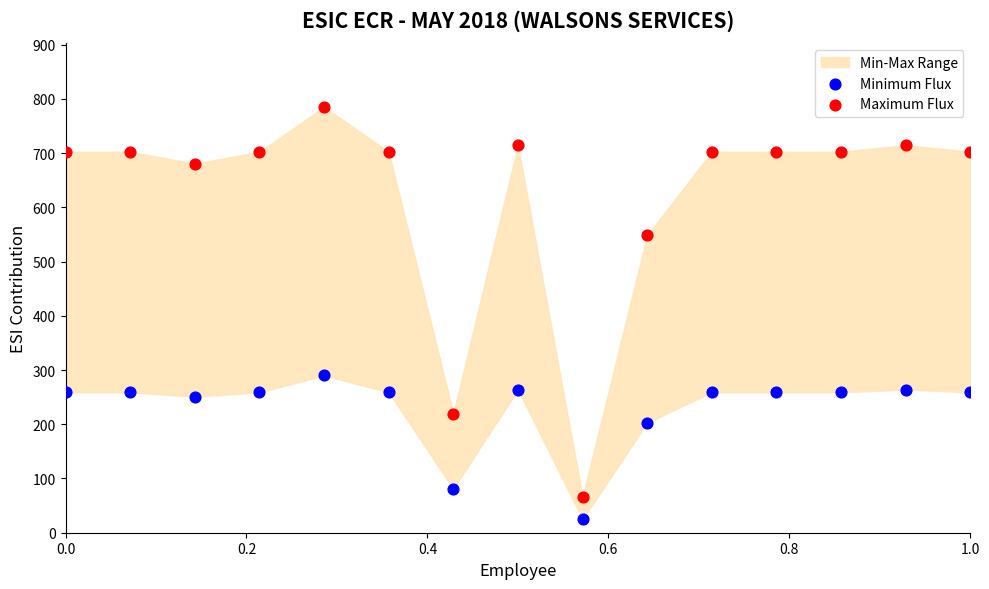

Which series has the widest spread of Y values?

Maximum Flux